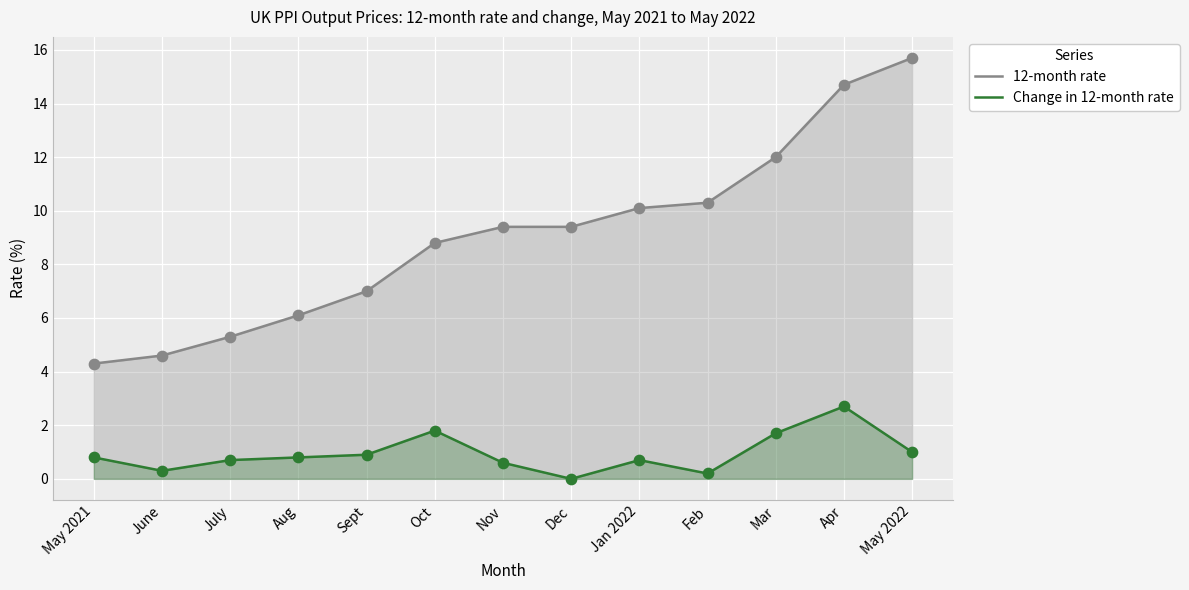

Which series contains the lowest Y value?

Change in 12-month rate